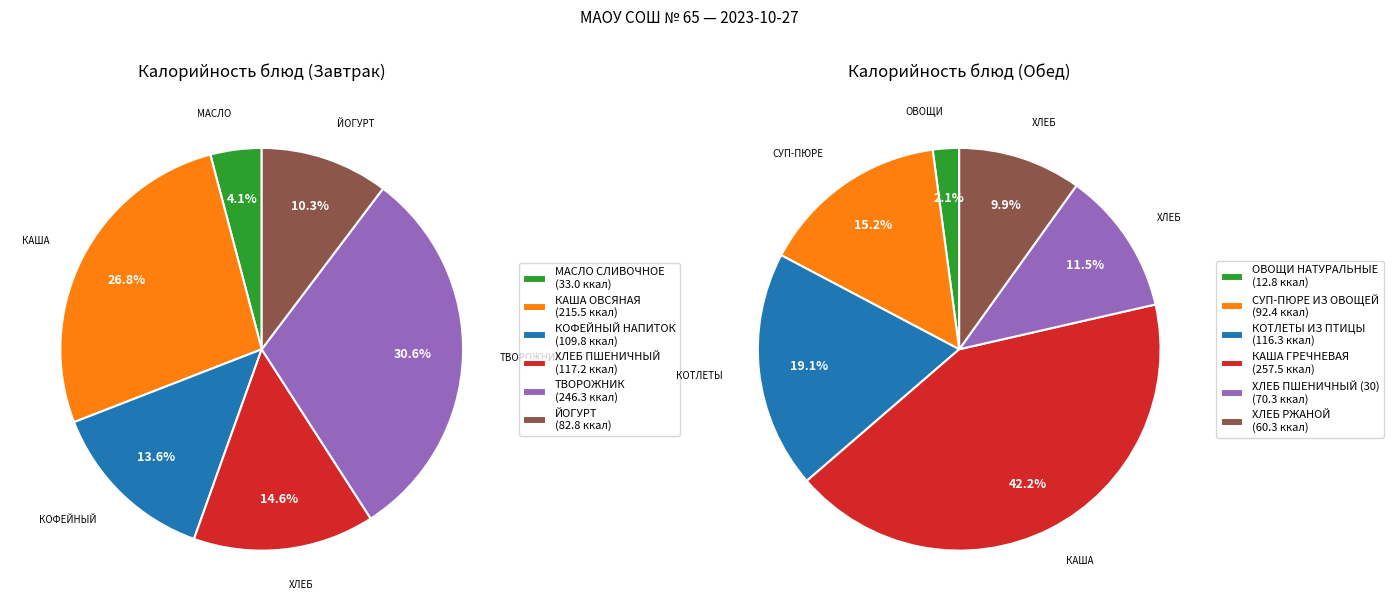

Does 5 account for over 50% of the chart?

No